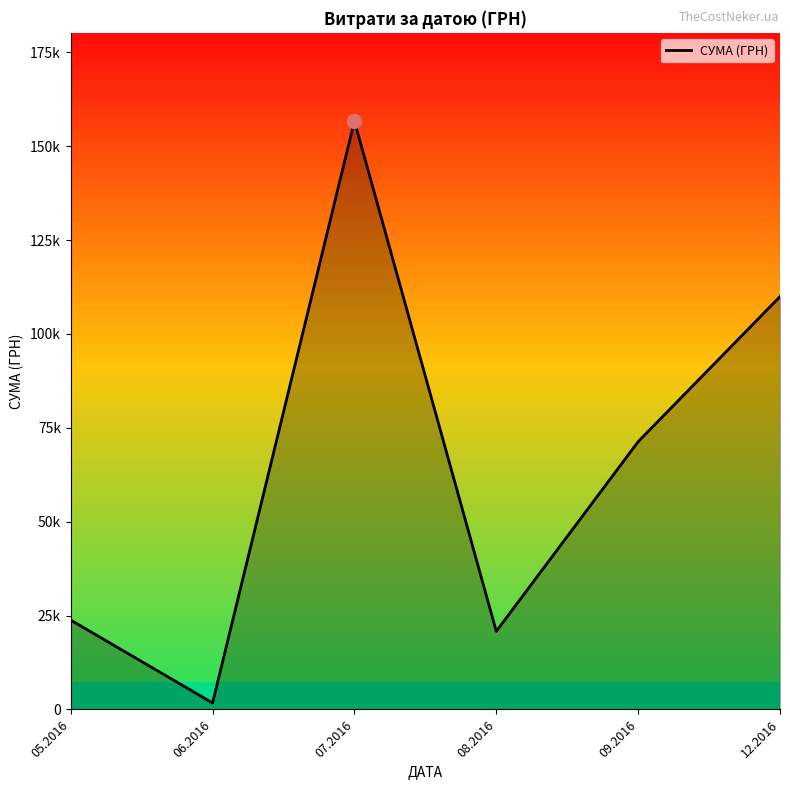

The value at 09.2016 is 40039.4. True or false?

False